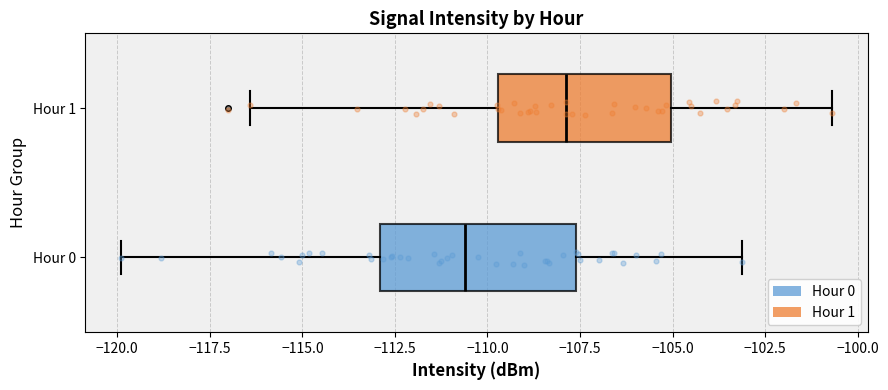

Reading bottom to top, transcribe this box plot: for each box, give where its median line is, the range the box spans, and where its two whiskers end, as read against the x-axis. The values are not printed on the chart, so give them approximately, as read against the axis.

Hour 0: median -110.5, box -113.0 to -107.5, whiskers -120.0 to -103.0
Hour 1: median -108.0, box -109.5 to -105.0, whiskers -116.5 to -100.5